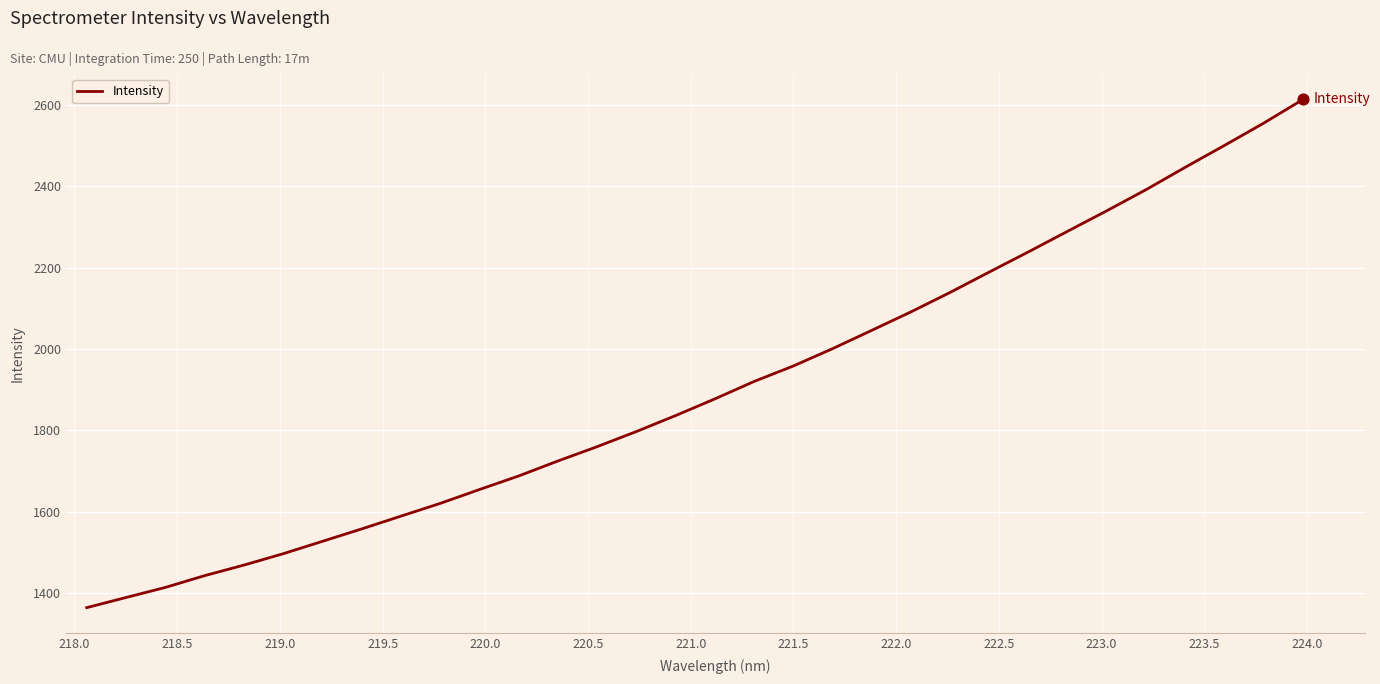

What is the greatest value displayed?

2613.4